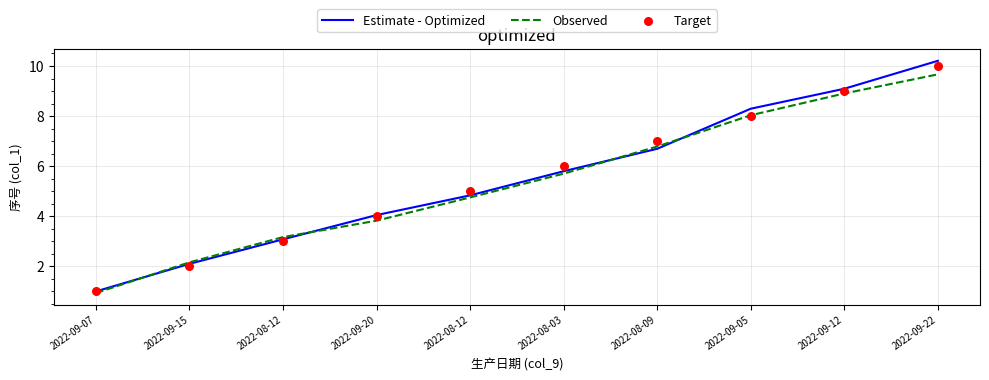

What are all the series names shown in the legend?

Estimate - Optimized, Observed, Target